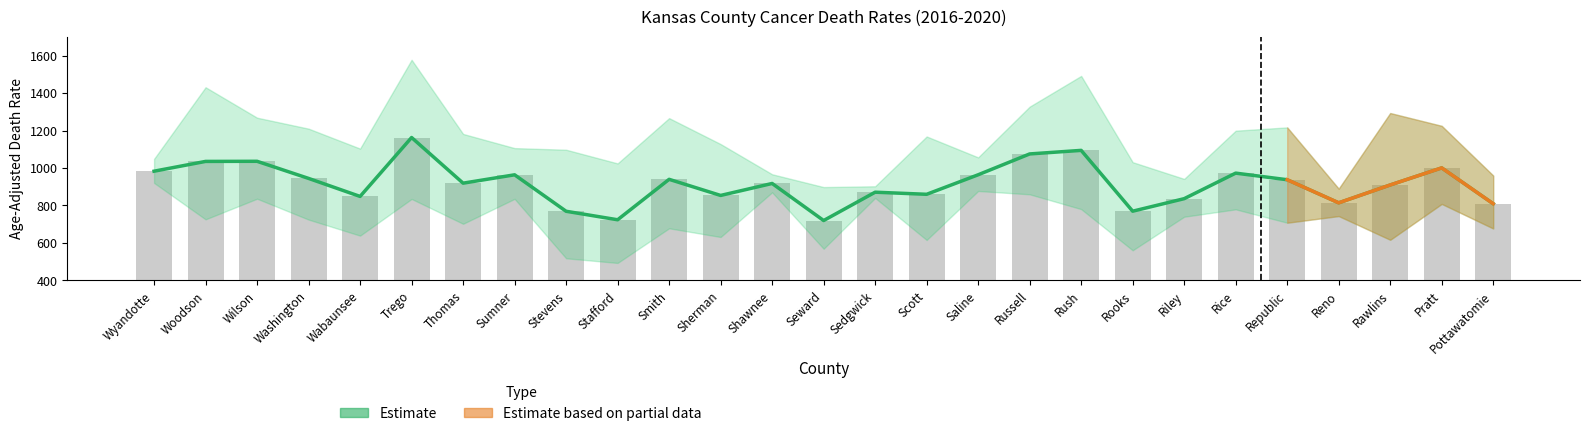

How many values are below 919?

13